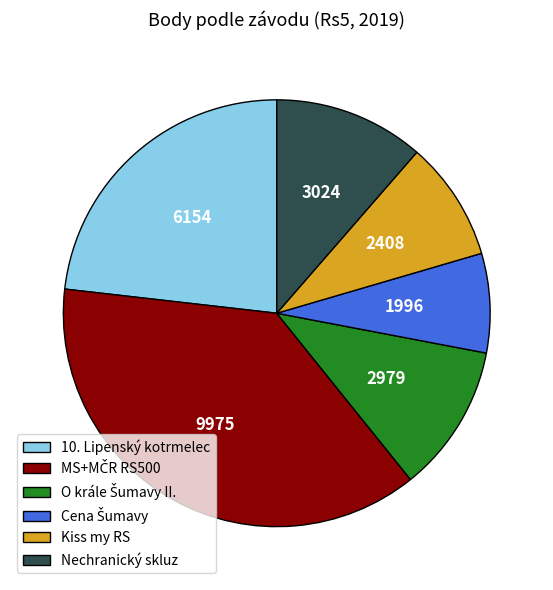

Approximately how many times larger is the value at 10. Lipenský kotrmelec compared to Nechranický skluz?

2.0